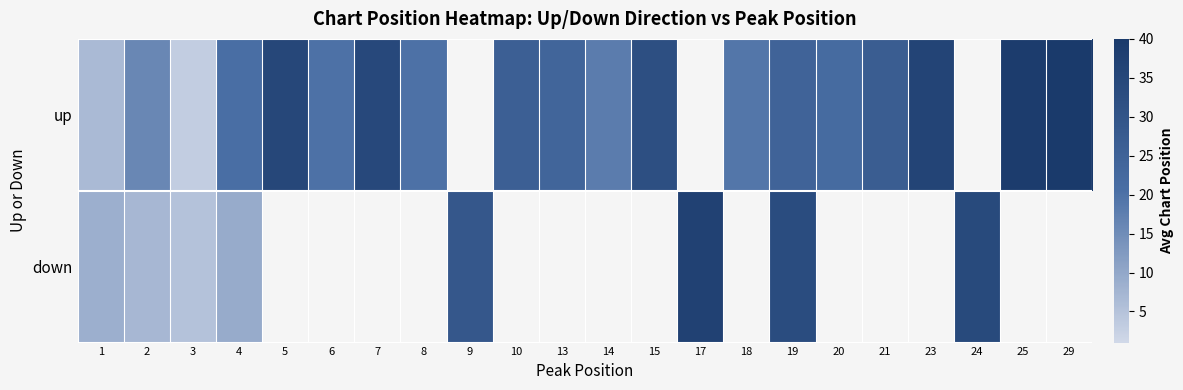

Which series has the largest range (max minus min)?

up